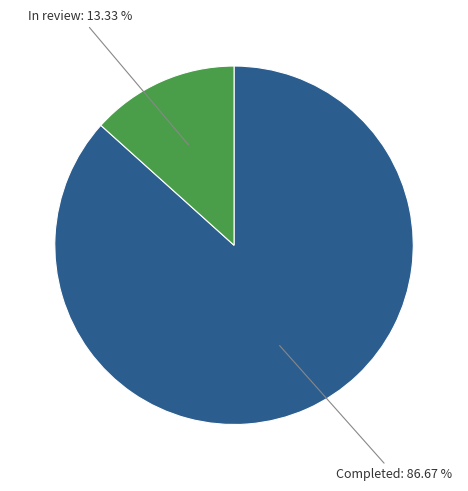

Is there a majority slice in this chart?

Yes